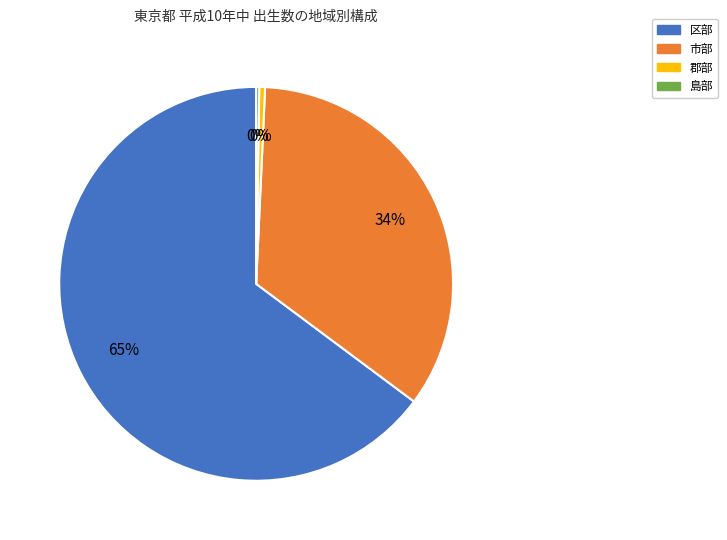

Combined, do 市部 and 郡部 account for over 50%?

No